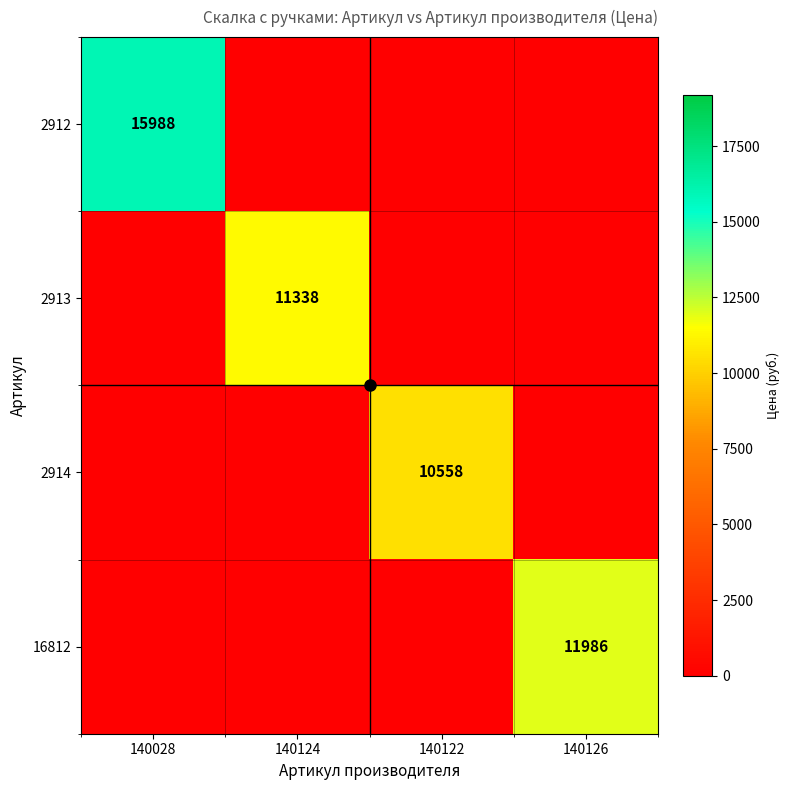

Is the value of 2914 at 140126 greater than the value of 16812 at 140124?

No